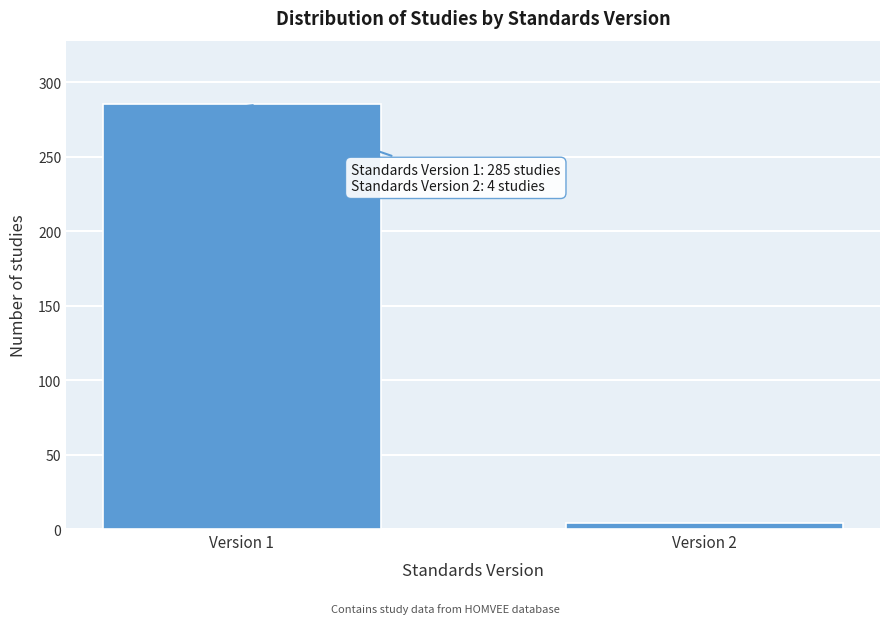

Reading left to right, transcribe all the data shown in this chart.

Version 1=285	Version 2=4